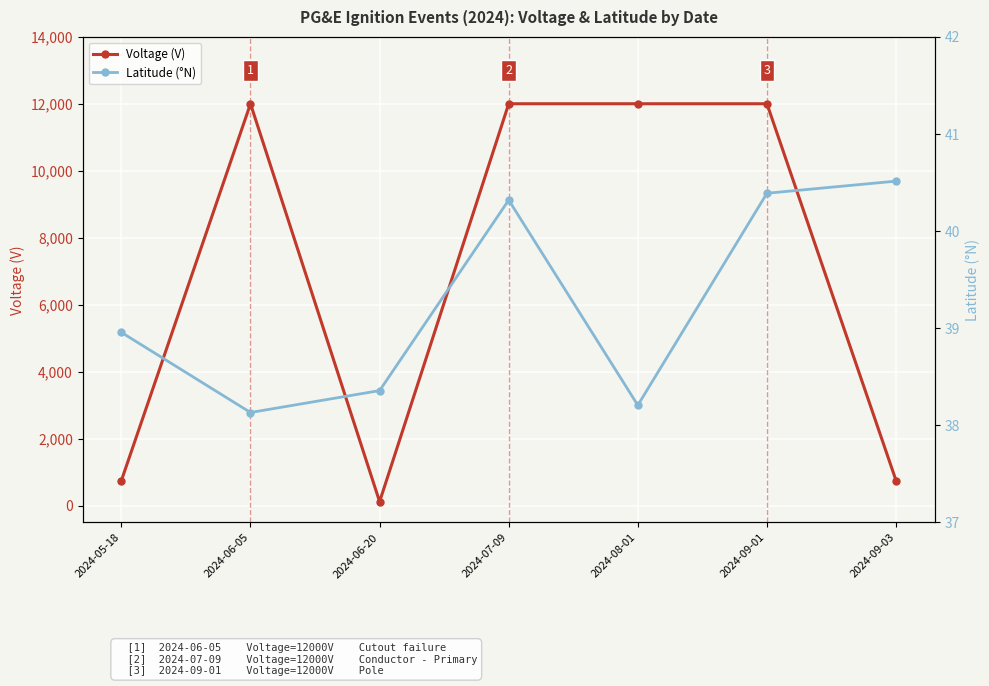

True or false: Voltage (V) and Latitude (°N) intersect in this chart.

False